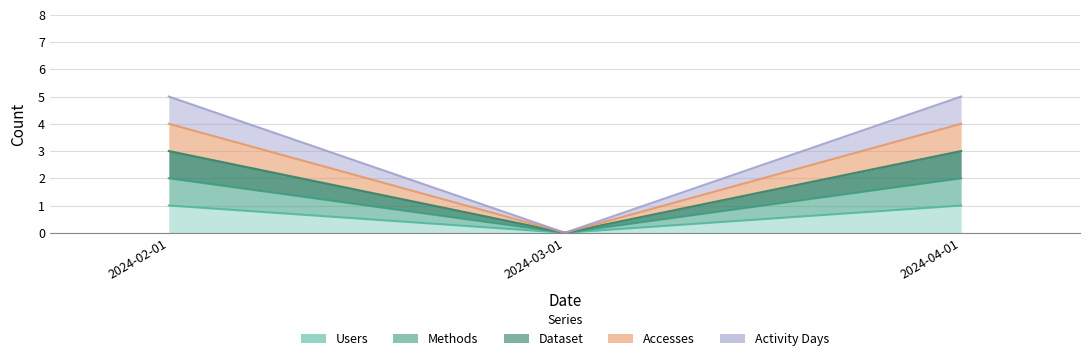

At which label is Dataset closest to 1?

2024-03-01